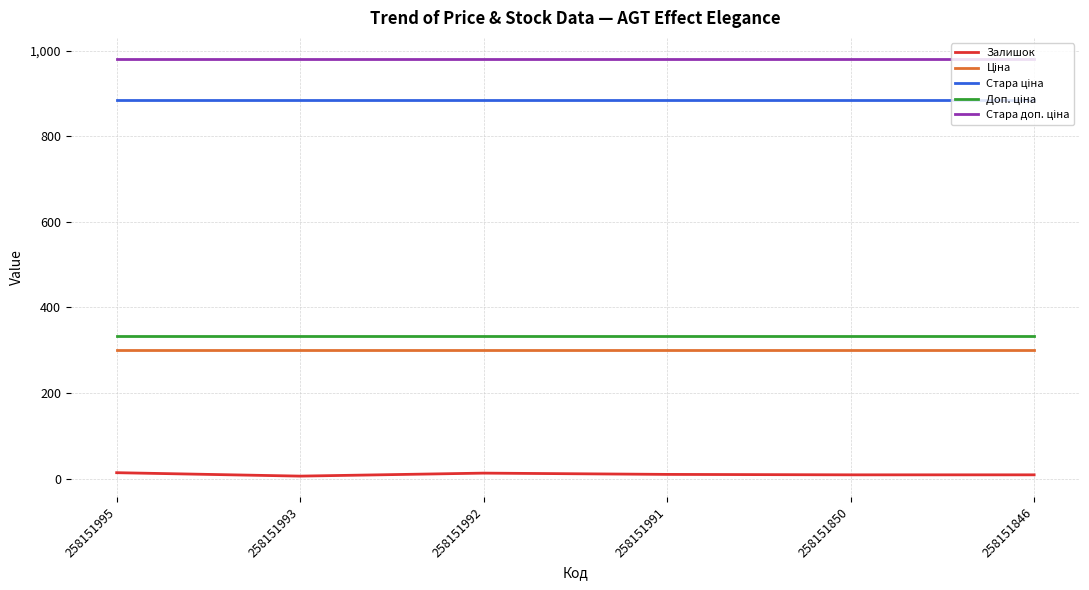

Which series has the largest range (max minus min)?

Залишок